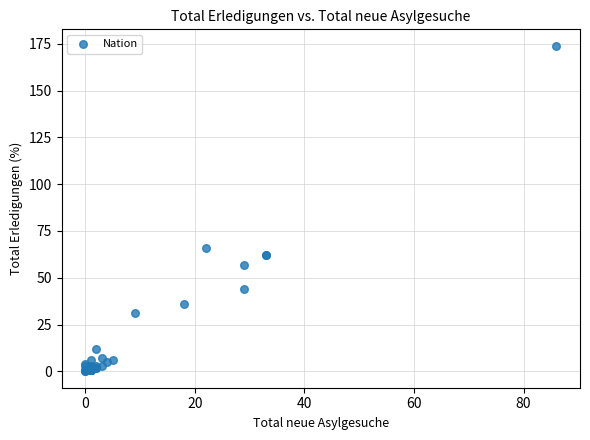

What Y value in the scatter plot is closest to 87?

66